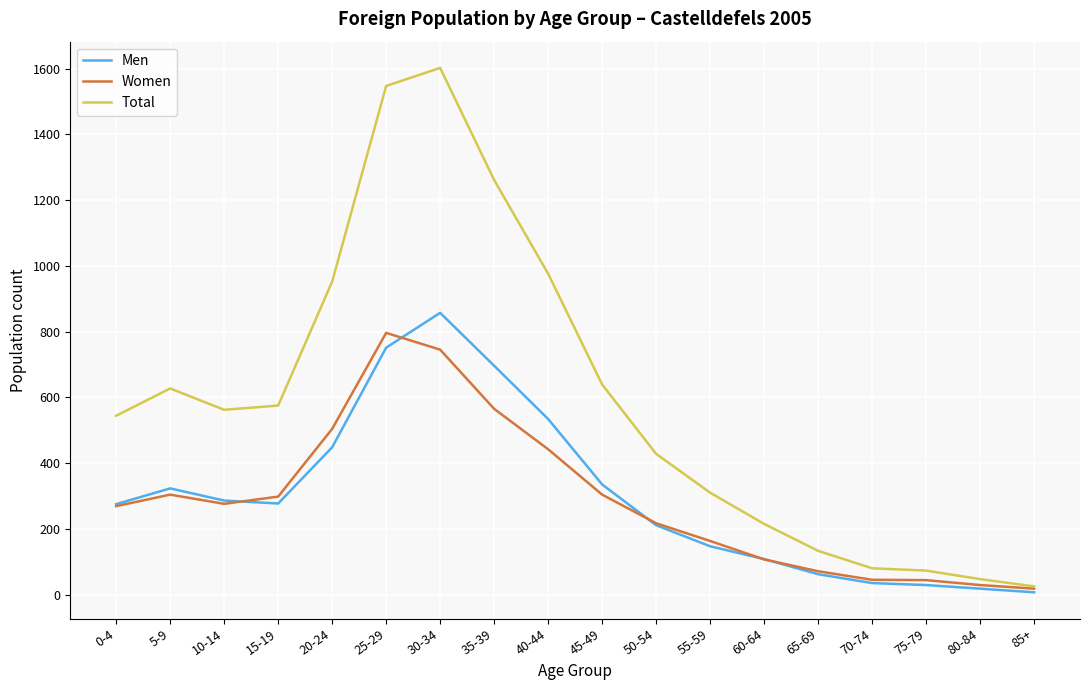

The Total series shows 41 at 65-69. True or false?

False